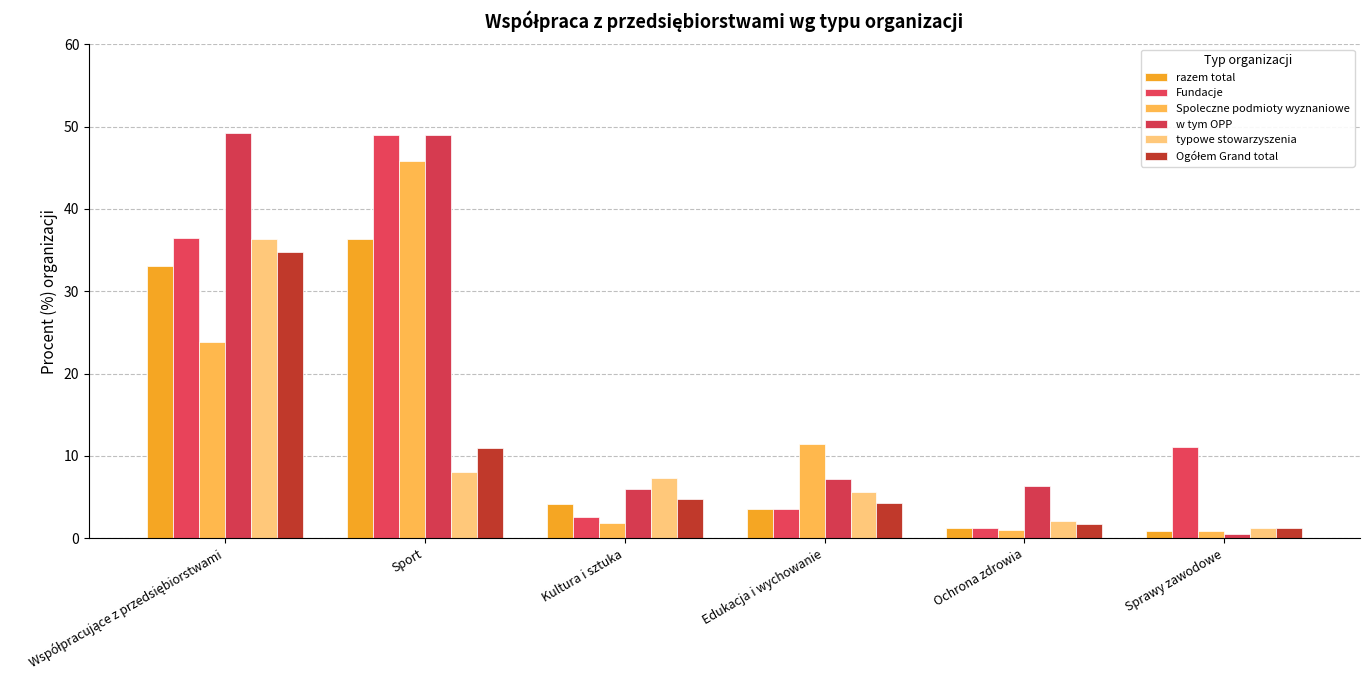

What is the label of the 2nd bar from the left?

Sport